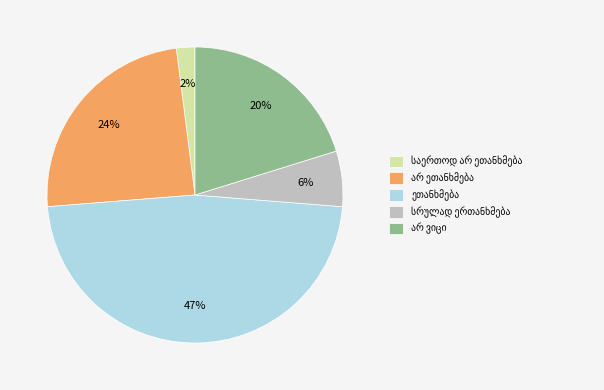

To the nearest percent, what is the average slice percentage?

20%